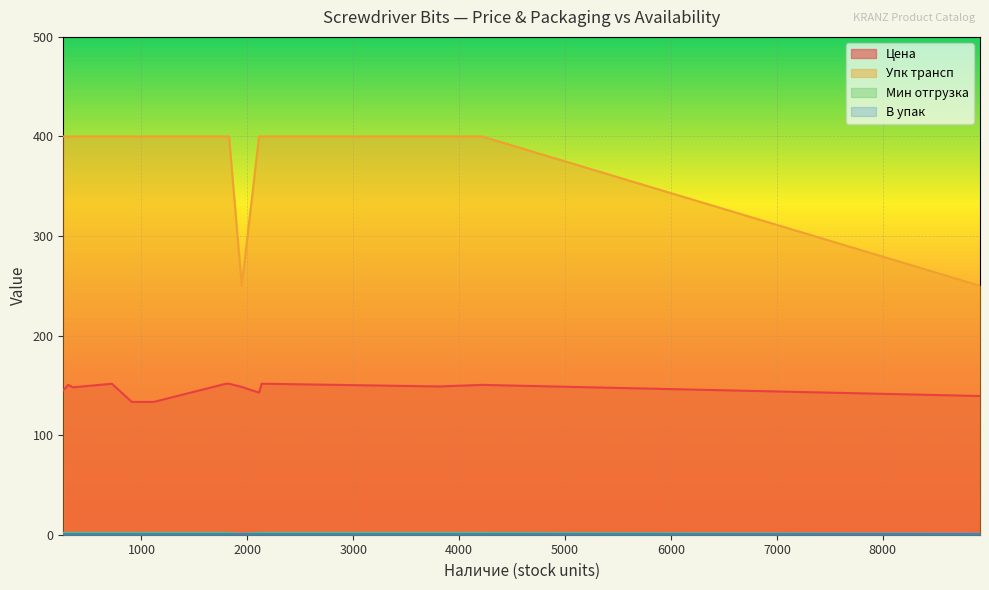

Is it true that Цена equals 151.6 at 2135?

True